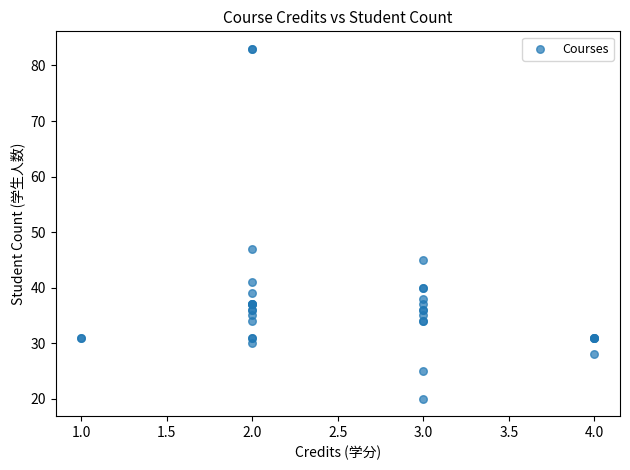

What Y value in the scatter plot is closest to 51?

47